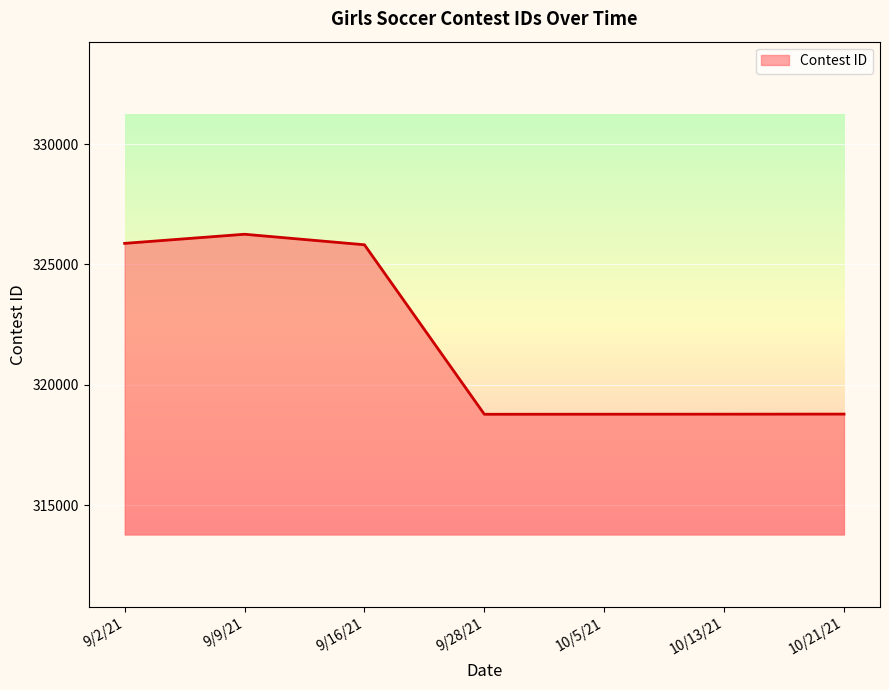

At which label is the value closest to 322513?

9/16/21